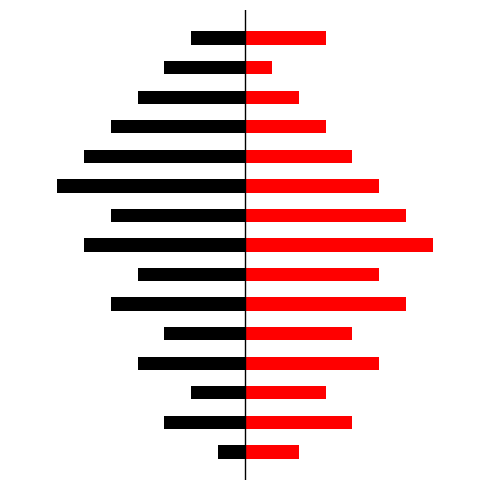

Reading left to right, list all the values displayed in this chart.

Black: -0.8	-2.4	-1.6	-3.2	-2.4	-4.0	-3.2	-4.8	-4.0	-5.6	-4.8	-4.0	-3.2	-2.4	-1.6
Red: 1.6	3.2	2.4	4.0	3.2	4.8	4.0	5.6	4.8	4.0	3.2	2.4	1.6	0.8	2.4